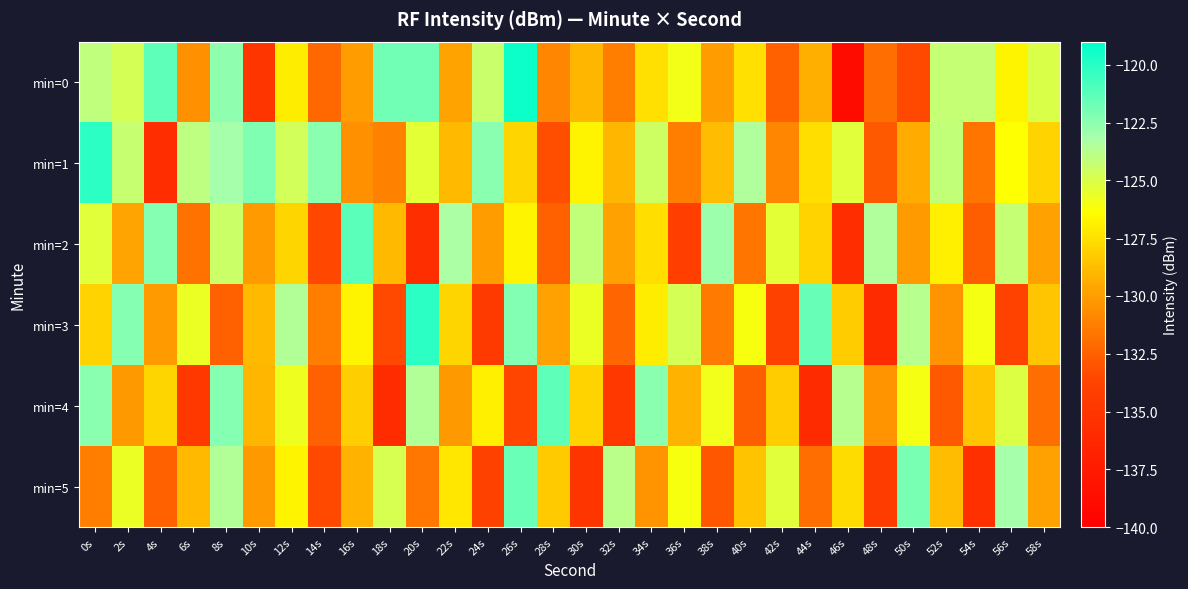

List the series in order of their peak value, lowest first.

min=5, min=4, min=2, min=1, min=3, min=0